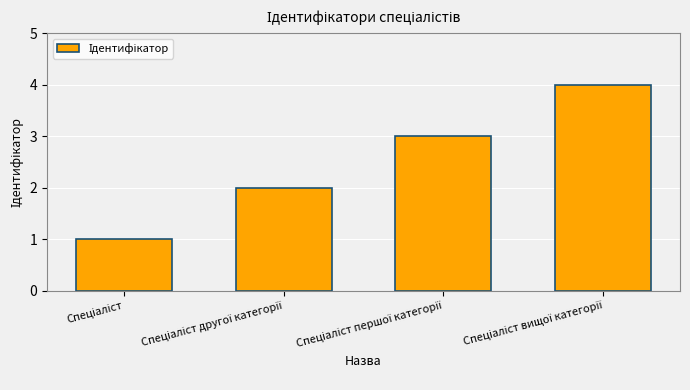

What is the difference between the maximum and minimum values?

3